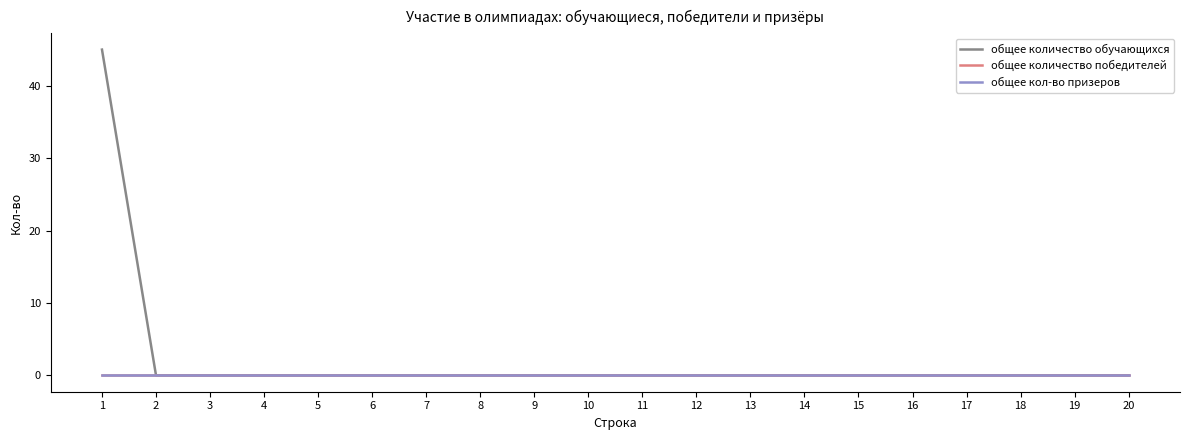

Is this an area chart (filled region under the line)?

No